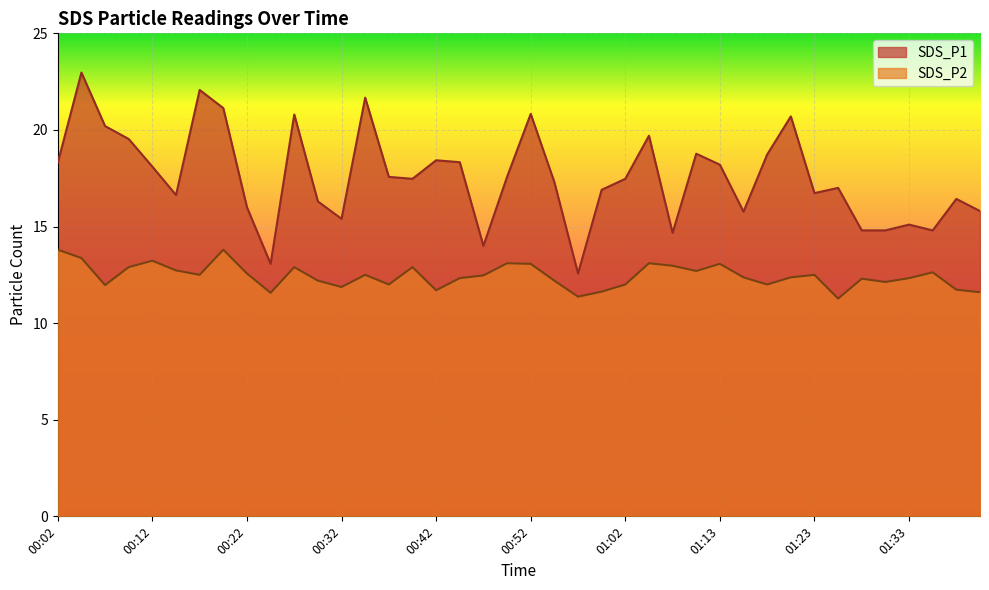

How many lines are shown in the chart?

2